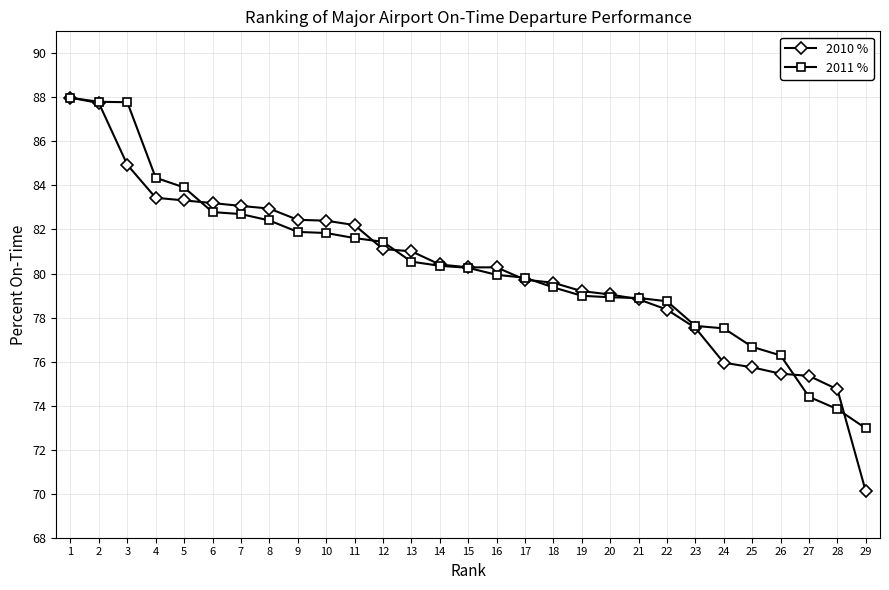

What is the value of the 2011 % point at the 15th from the left?

80.3